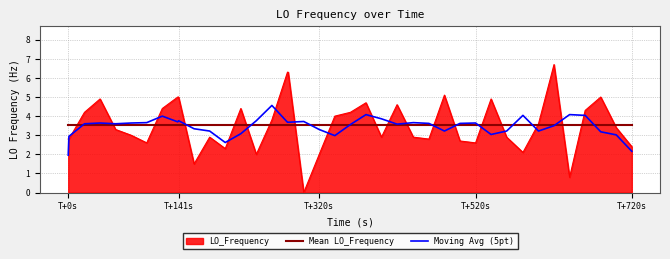

What is the lowest value of the Mean LO_Frequency series?

3.6